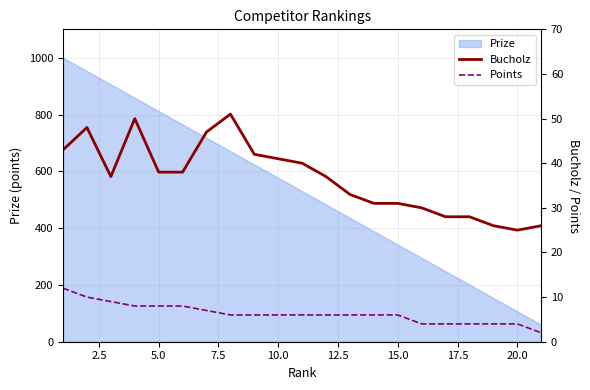

What is the minimum value for Prize?

60